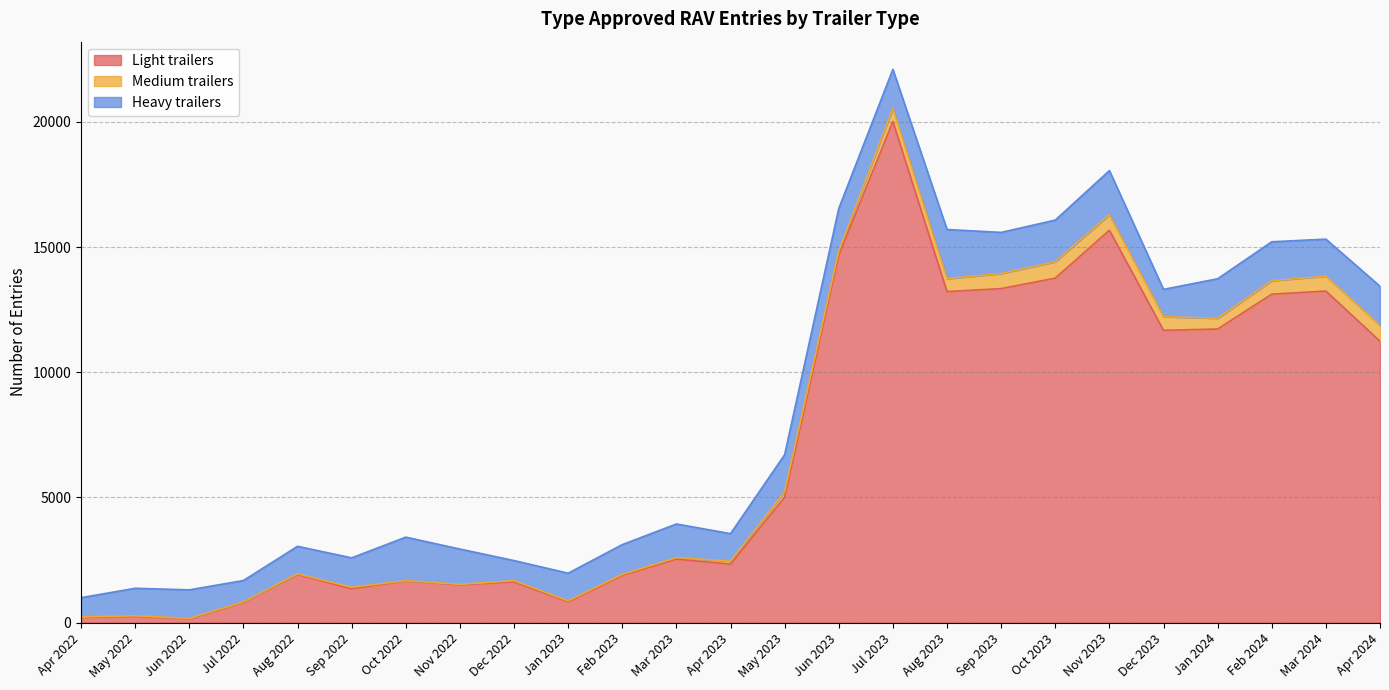

True or false: Medium trailers and Light trailers cross at least once.

False